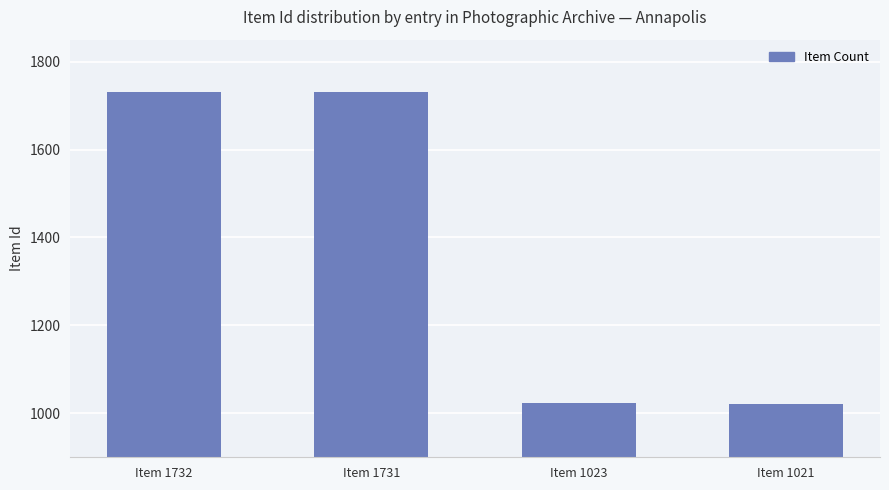

What is the difference between the maximum and minimum values?

711